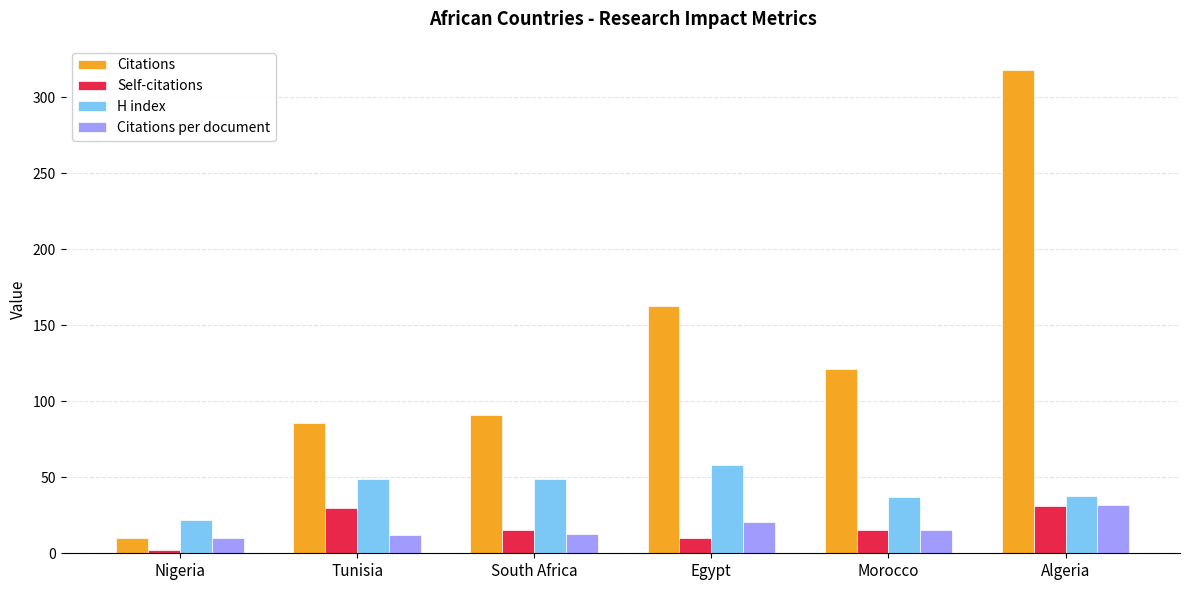

The value of Citations at Tunisia is 34.5. True or false?

False